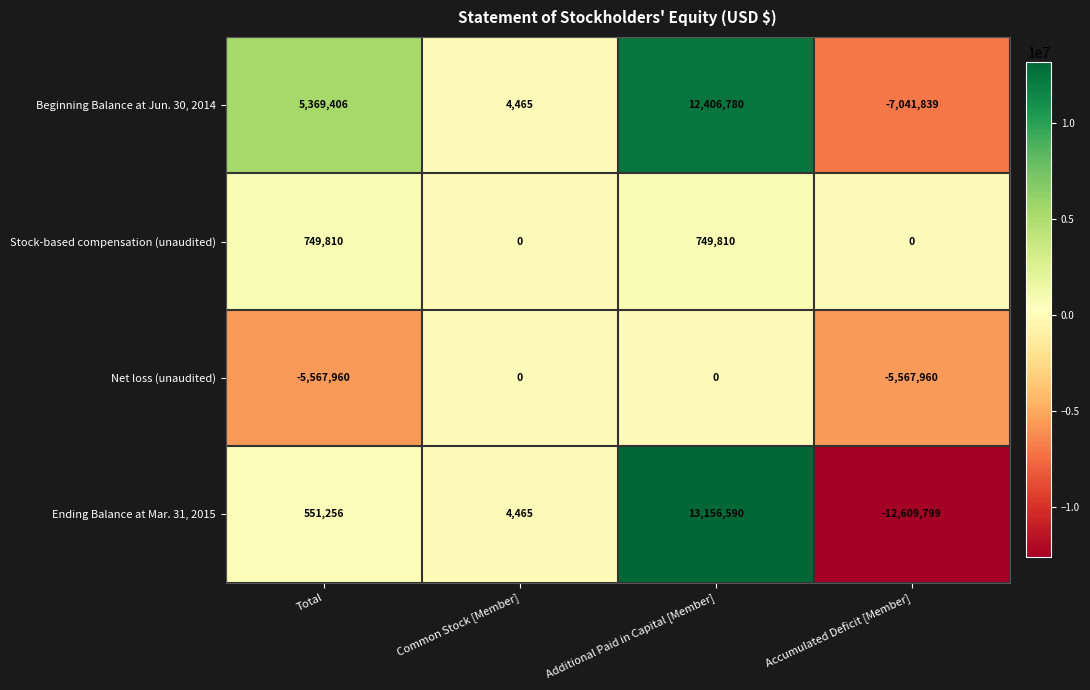

Is it true that Beginning Balance at Jun. 30, 2014 equals -11174847 at Accumulated Deficit [Member]?

False